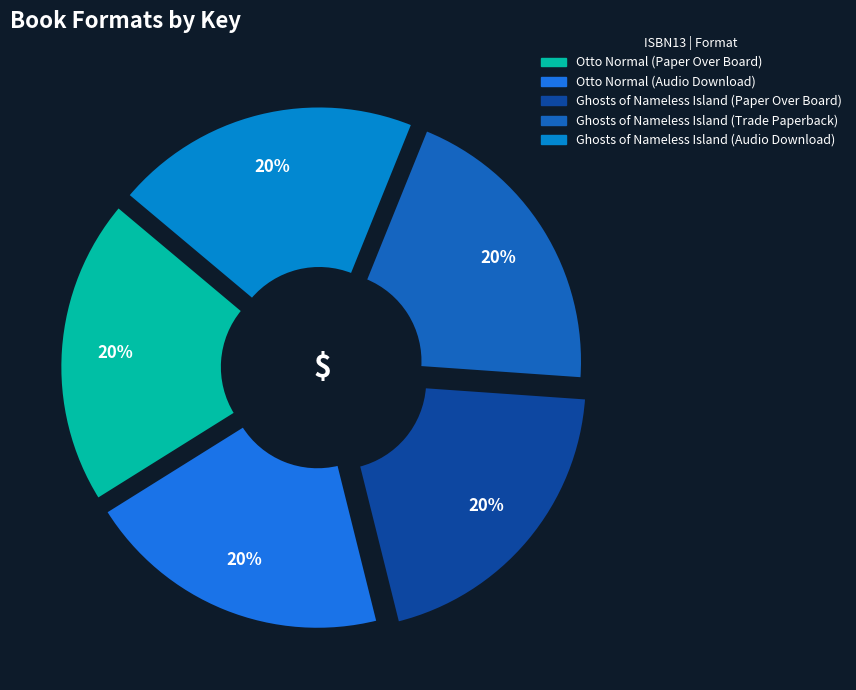

To the nearest percent, what is the combined percentage of 9781797169958 and 9781524881177?

40%